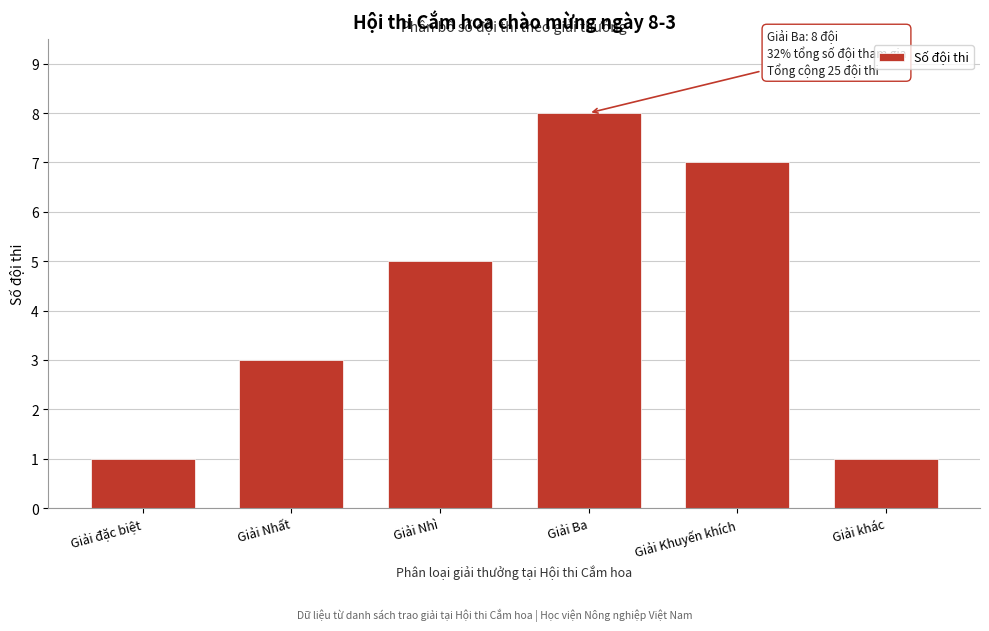

Reading left to right, what are all the values shown in this chart?

1	3	5	8	7	1